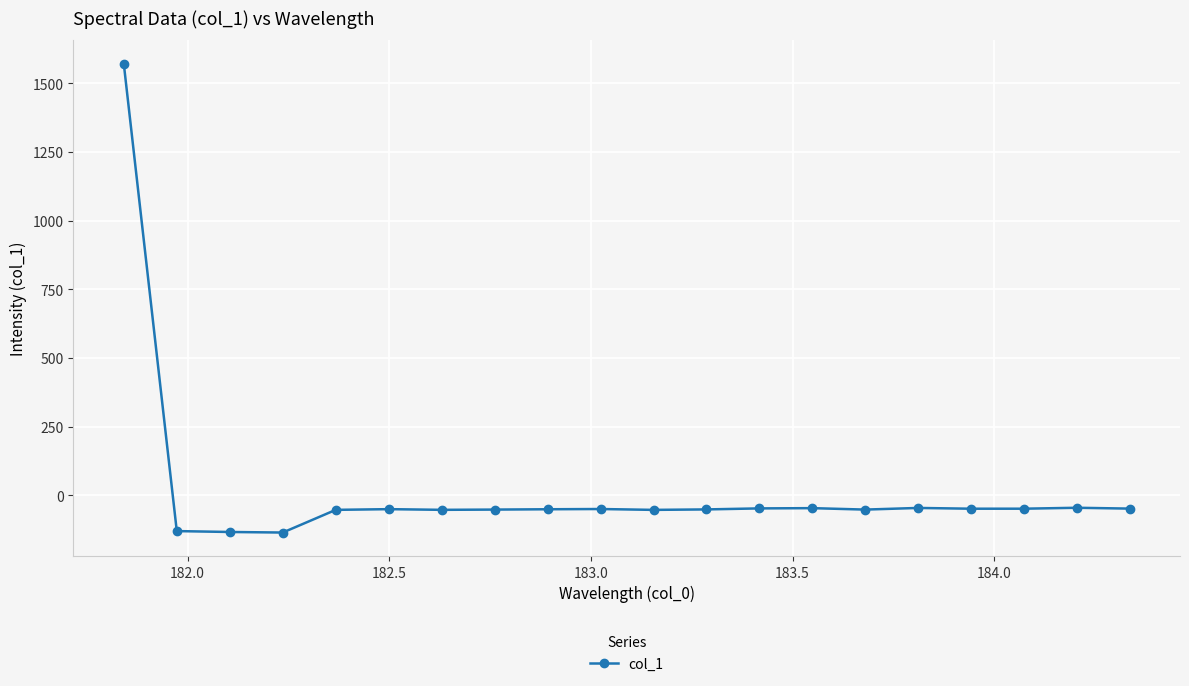

True or false: there are more than 2 points higher than both neighbors.

True